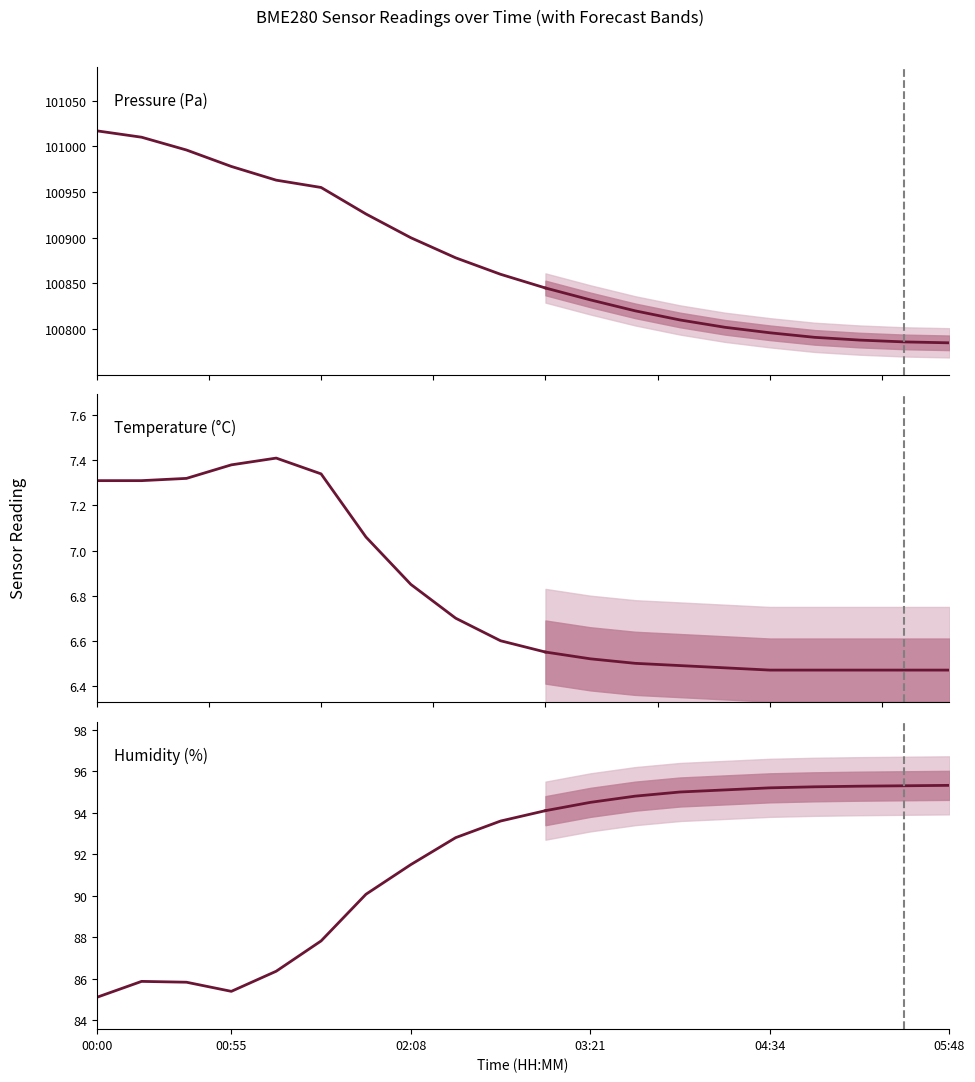

Which has a higher value, 00:00 or 9?

00:00